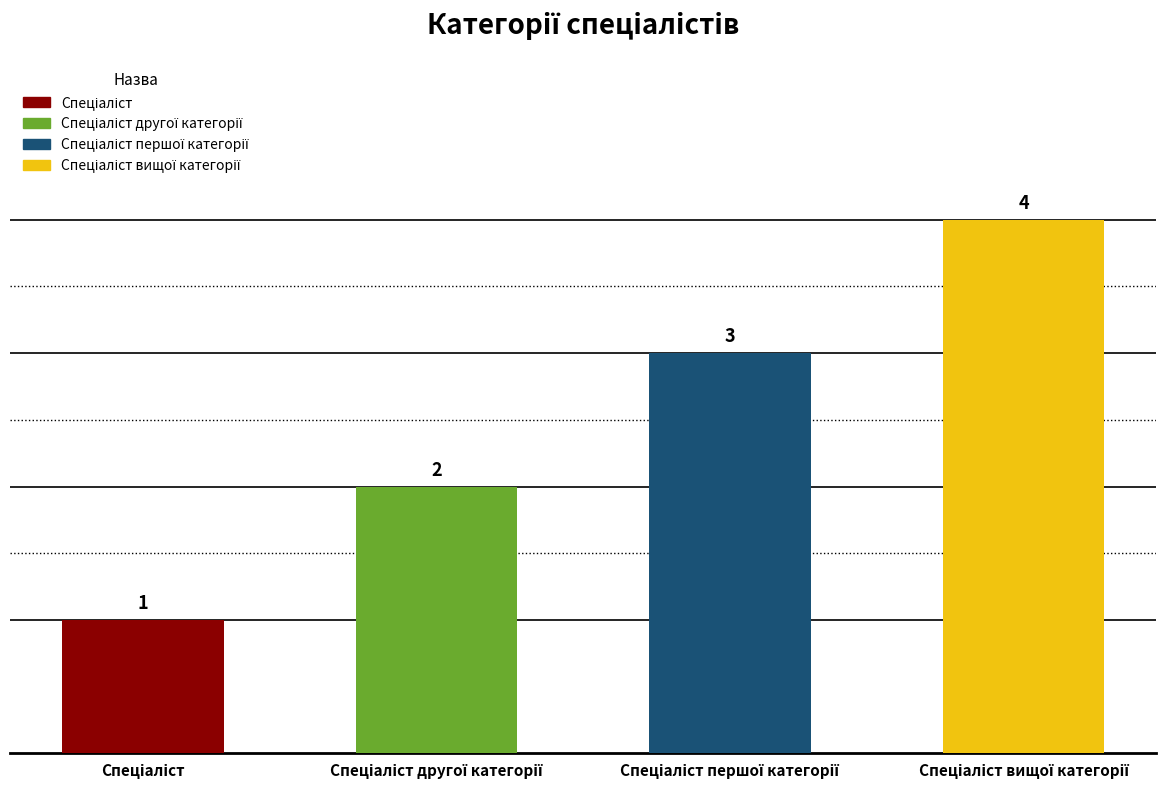

Reading right to left, extract all data points from this chart.

Спеціаліст вищої категорії=4	Спеціаліст першої категорії=3	Спеціаліст другої категорії=2	Спеціаліст=1